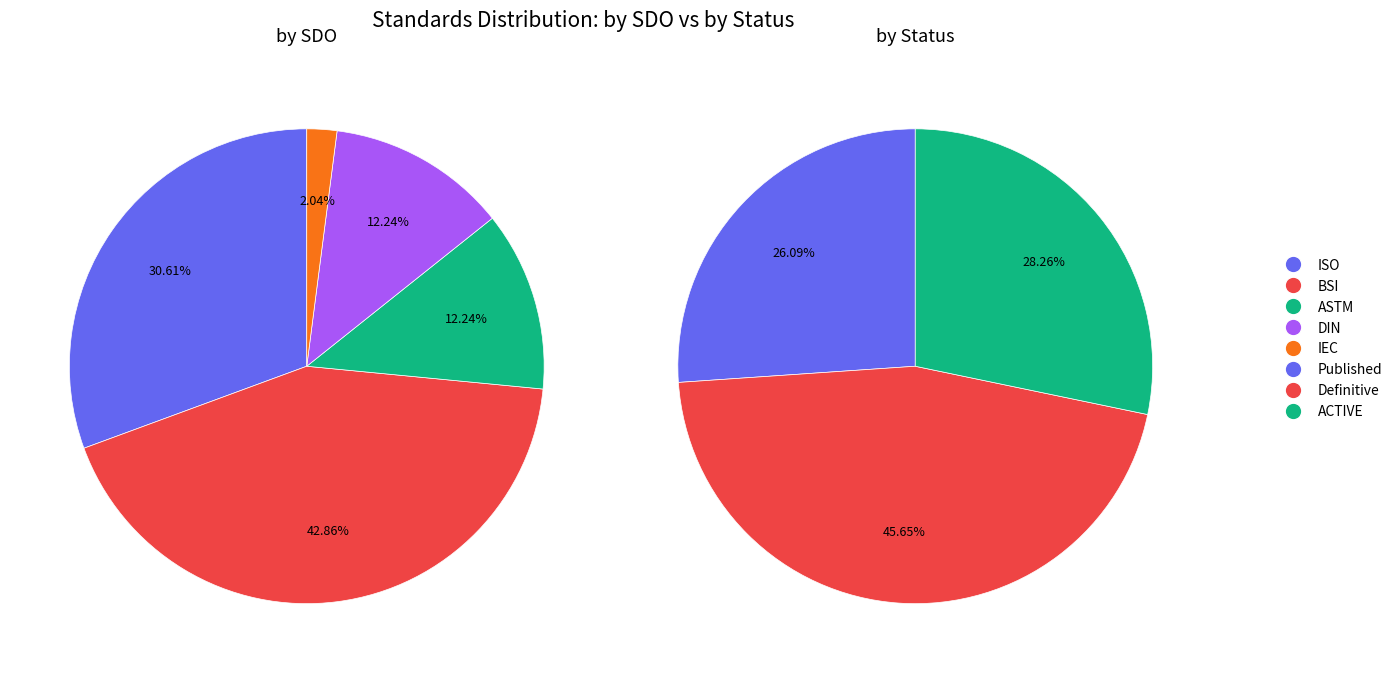

Count the number of slices in the pie.

5